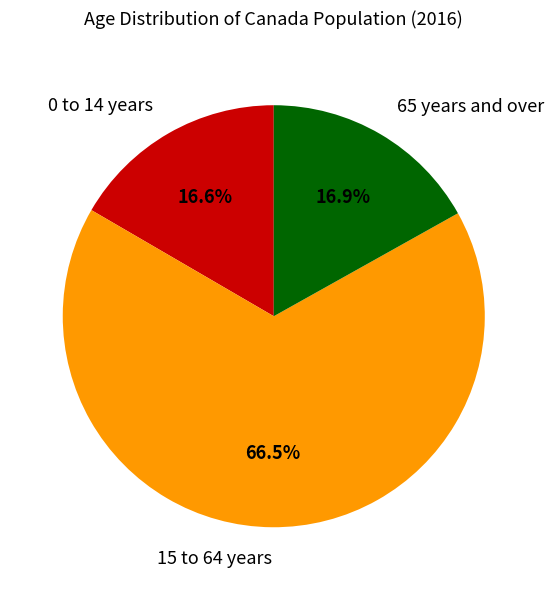

Does any single category account for the majority?

Yes